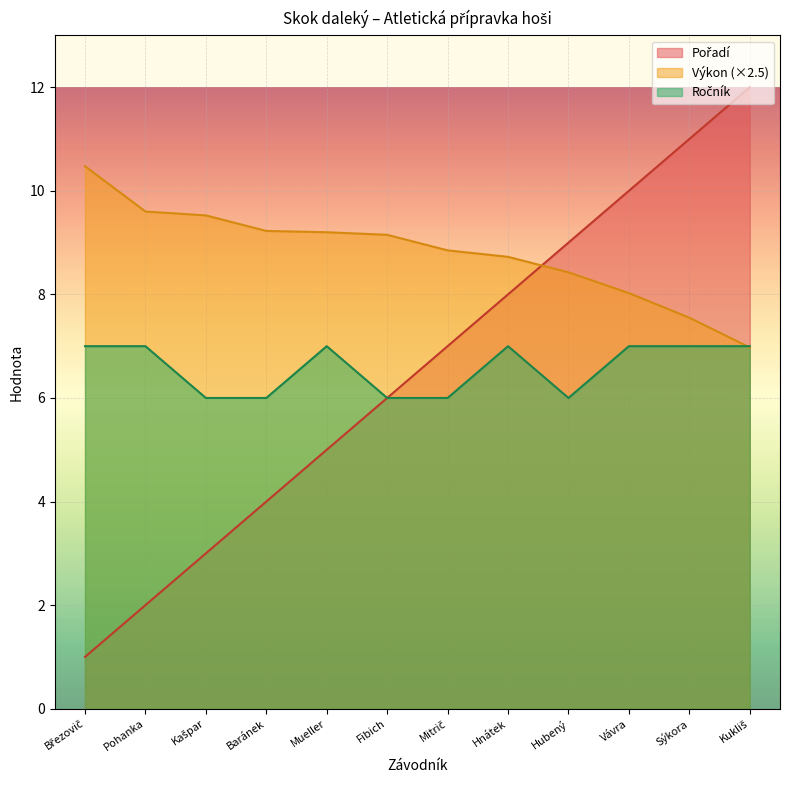

What is the maximum value shown in the chart?

12.0